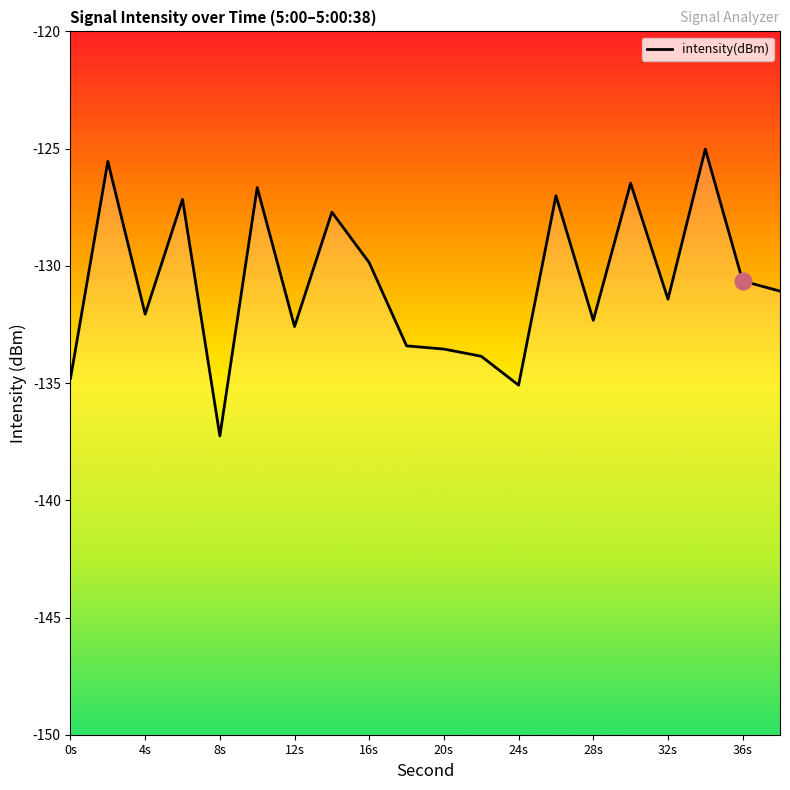

What is the value of the 18th point from the left?

-125.0